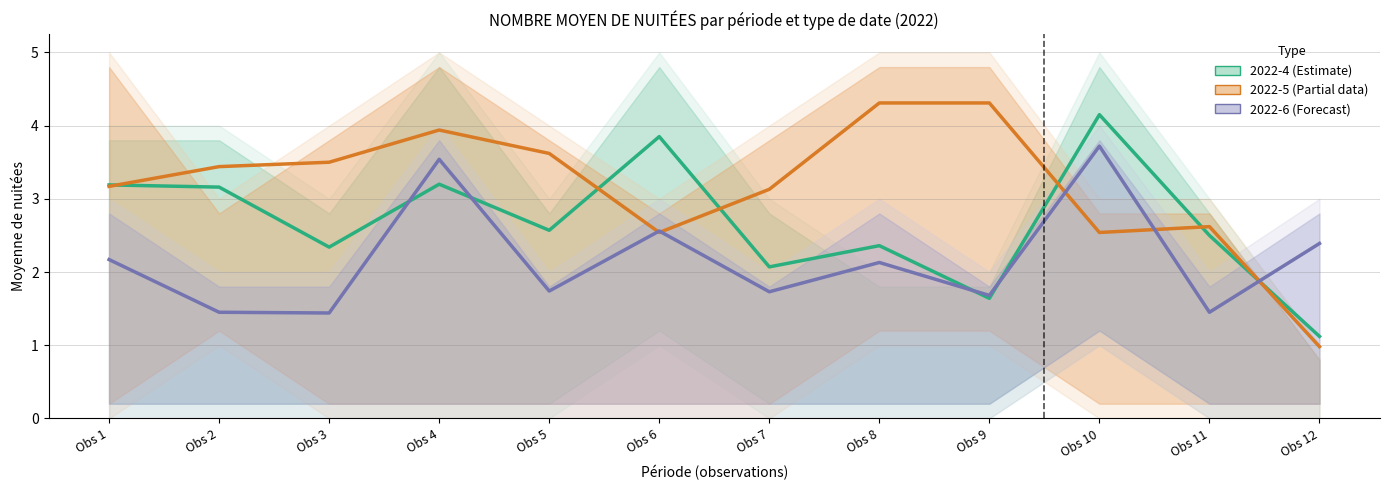

The value of NUITÉE 75ÈME PERCENTILE at 10 is 3.4. True or false?

False